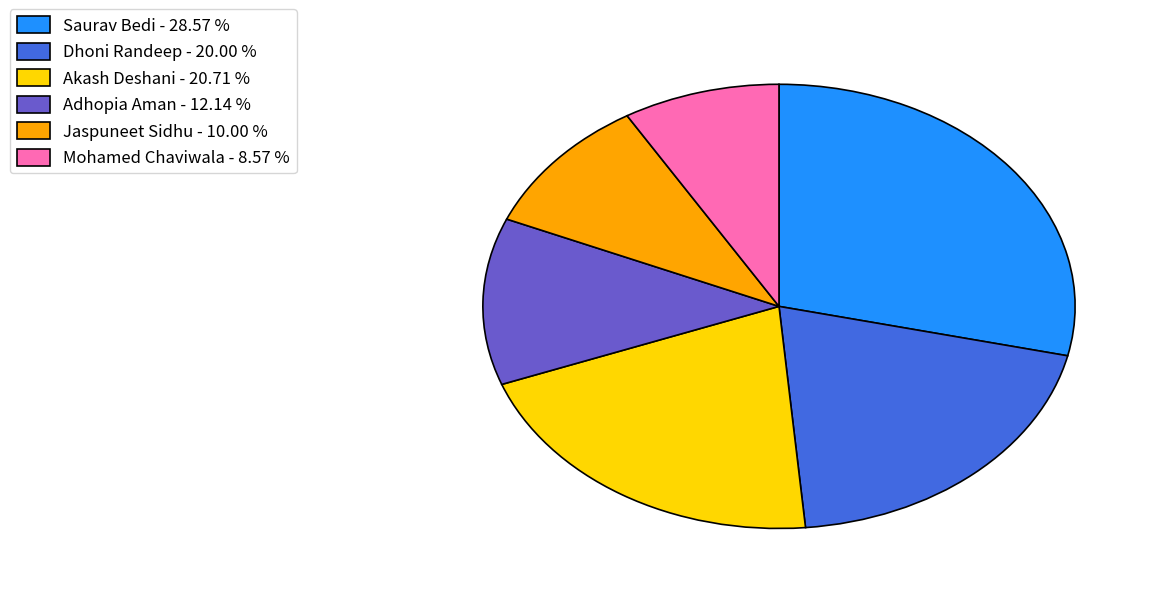

The Dhoni Randeep slice represents 20% of the pie. True or false?

True